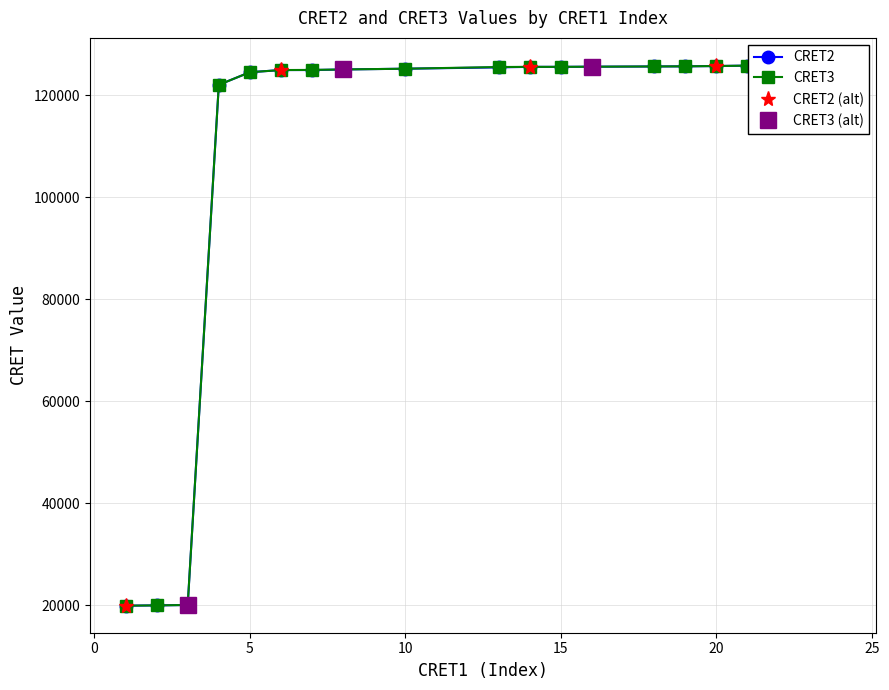

True or false: CRET2 and CRET3 intersect in this chart.

False